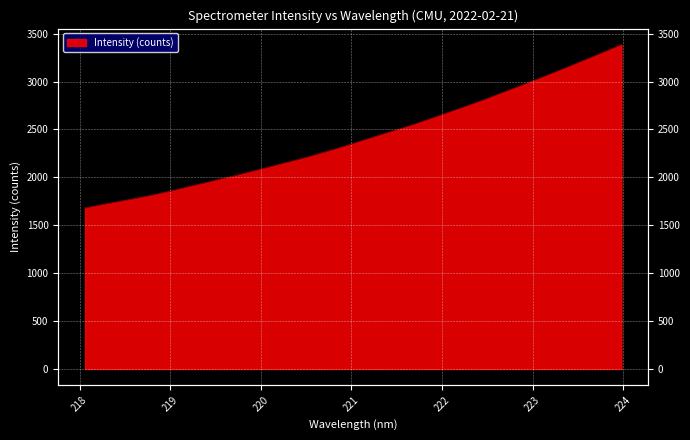

Reading left to right, list all the values displayed in this chart.

218.0596=1679.2	218.2508=1715.0	218.442=1748.3	218.6332=1782.1	218.8244=1817.7	219.0156=1858.3	219.2067=1902.2	219.3979=1945.0	219.589=1988.5	219.7801=2031.8	219.9712=2077.6	220.1623=2124.0	220.3533=2170.3	220.5444=2218.2	220.7354=2270.7	220.9264=2324.6	221.1174=2382.1	221.3083=2438.9	221.4993=2495.2	221.6902=2552.0	221.8812=2614.6	222.0721=2677.5	222.263=2740.3	222.4538=2805.2	222.6447=2875.0	222.8355=2944.4	223.0264=3014.5	223.2172=3085.6	223.408=3158.8	223.5987=3233.3	223.7895=3308.0	223.9802=3384.3